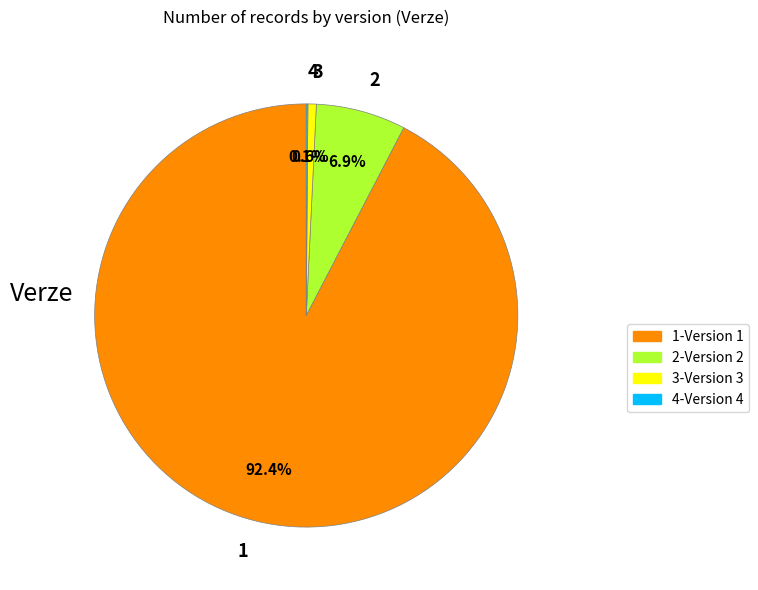

To the nearest percent, what is the average slice percentage?

25%